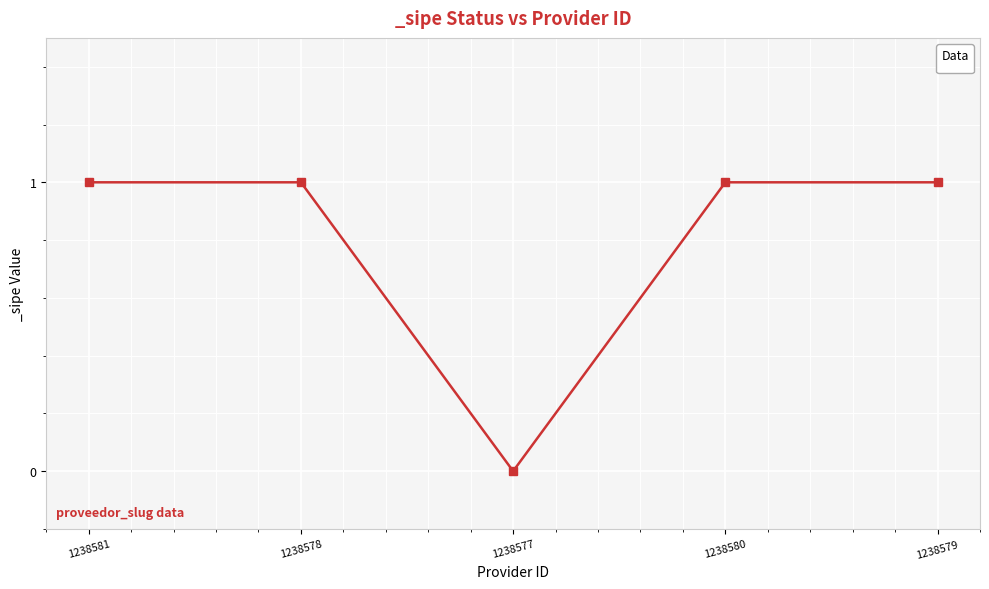

What is the difference between the values at 1238577 and 1238581?

1